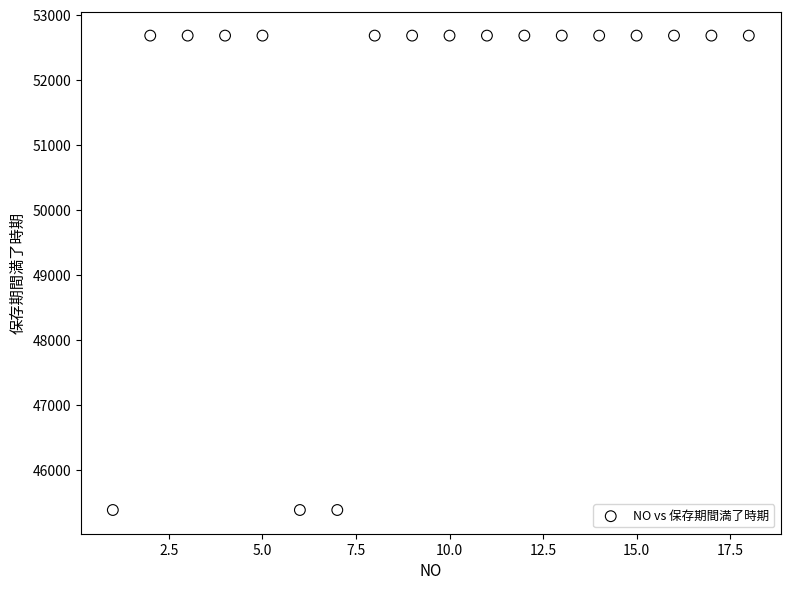

What is the range of X values (max minus min)?

17